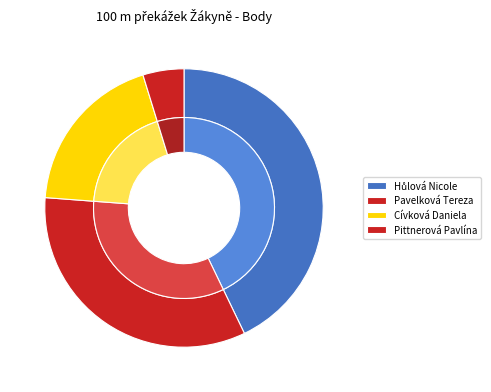

The Pavelková Tereza slice represents 28% of the pie. True or false?

False